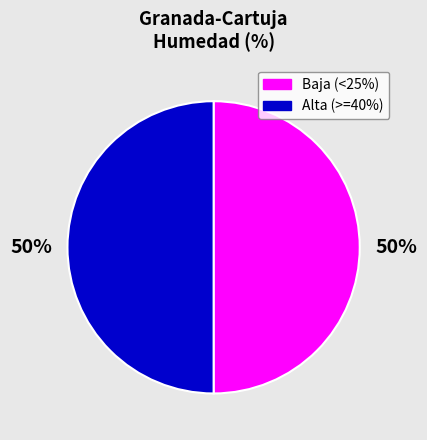

To the nearest percent, what portion does Alta (>=40%) represent?

50%